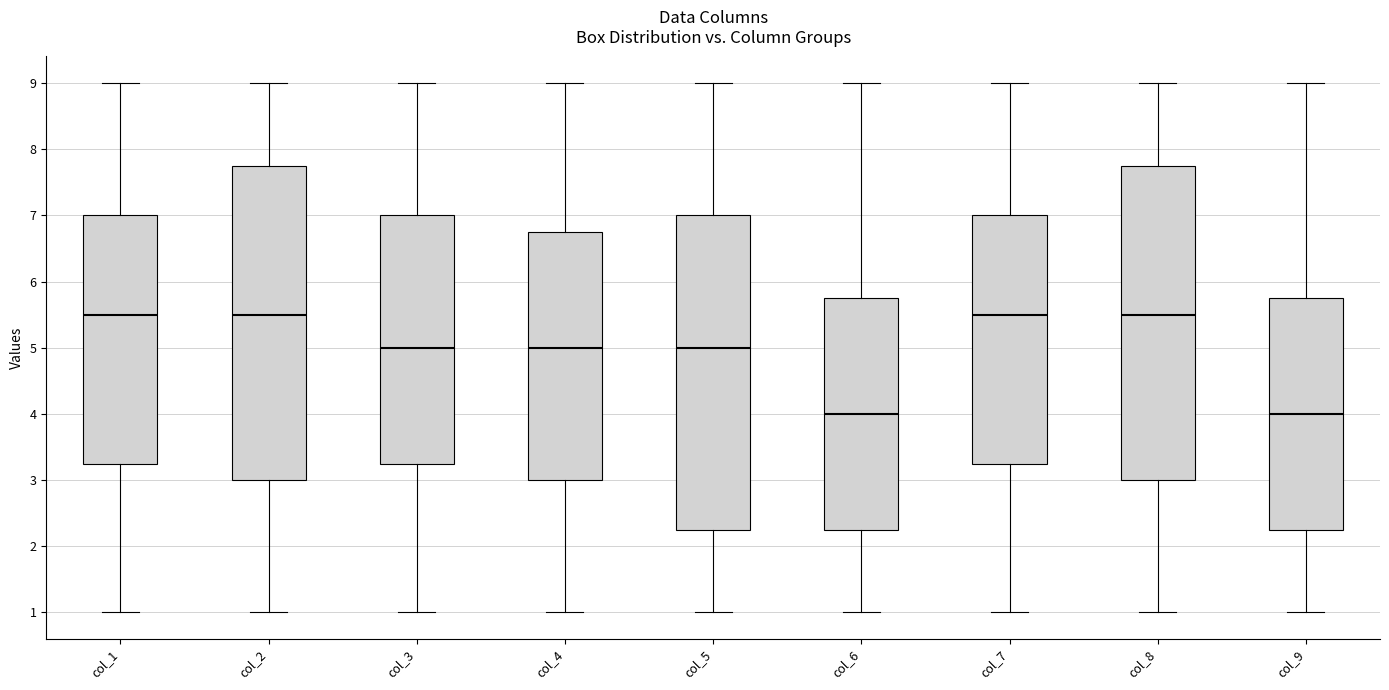

Reading left to right, read every box against the y-axis: the position of its median line, the range the box covers, and the ends of its whiskers. The values are not printed on the chart, so give them approximately, as read against the axis.

col_1: median 5.5, box 3.3 to 7.0, whiskers 1.0 to 9.0
col_2: median 5.5, box 3.0 to 7.8, whiskers 1.0 to 9.0
col_3: median 5.0, box 3.3 to 7.0, whiskers 1.0 to 9.0
col_4: median 5.0, box 3.0 to 6.8, whiskers 1.0 to 9.0
col_5: median 5.0, box 2.3 to 7.0, whiskers 1.0 to 9.0
col_6: median 4.0, box 2.3 to 5.8, whiskers 1.0 to 9.0
col_7: median 5.5, box 3.3 to 7.0, whiskers 1.0 to 9.0
col_8: median 5.5, box 3.0 to 7.8, whiskers 1.0 to 9.0
col_9: median 4.0, box 2.3 to 5.8, whiskers 1.0 to 9.0